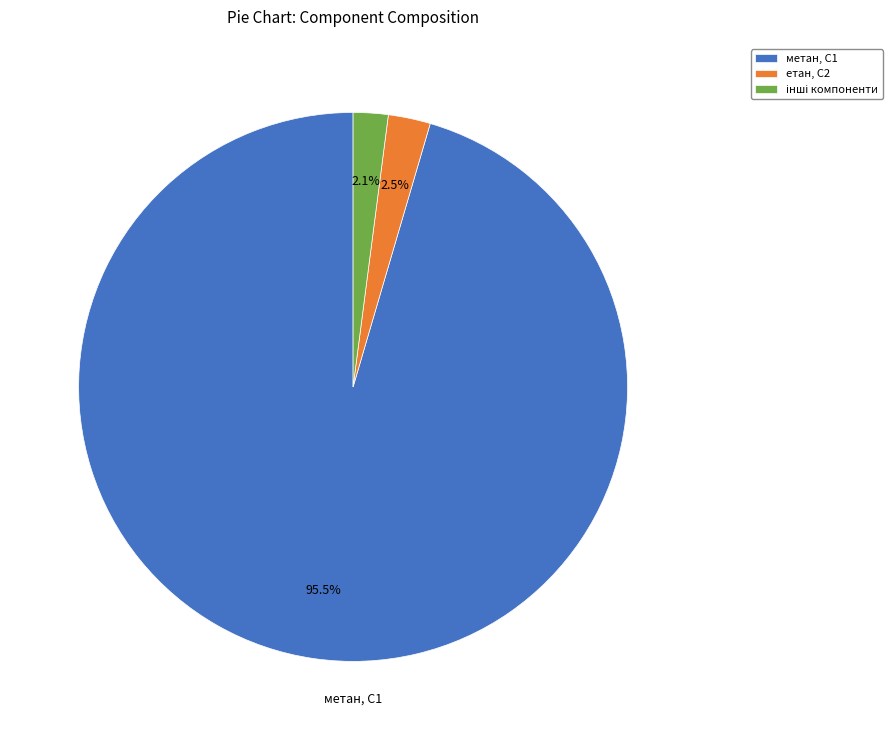

Which slice is the largest?

метан, С1